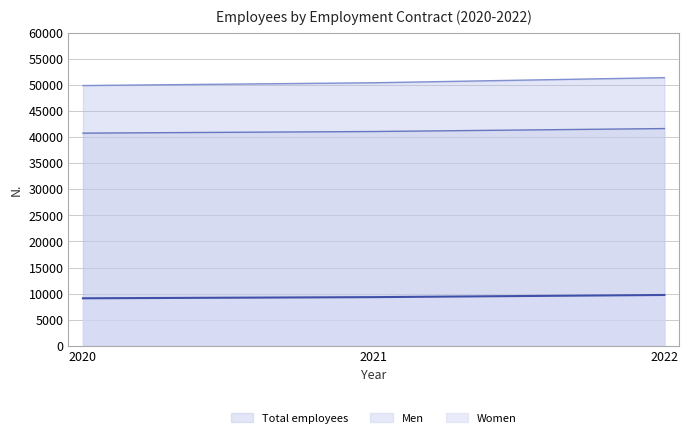

How many data points in Women are less than 9340?

1